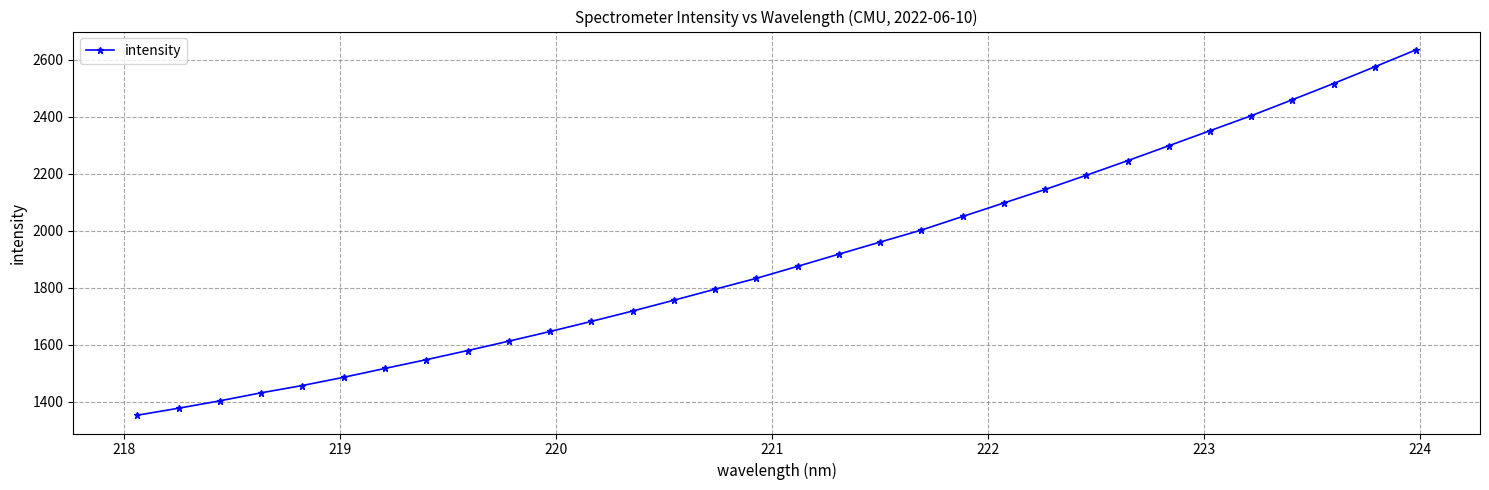

What is the difference between the maximum and second lowest values?

1257.9